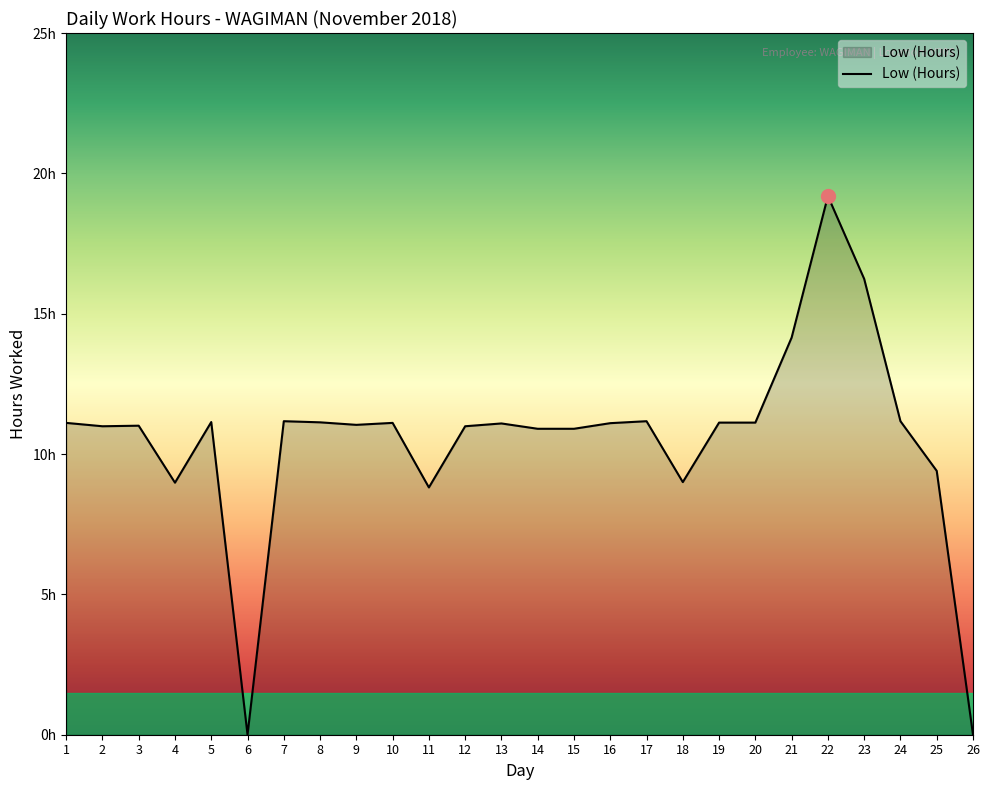

What is the change in value from 25 to 26?

-9.4